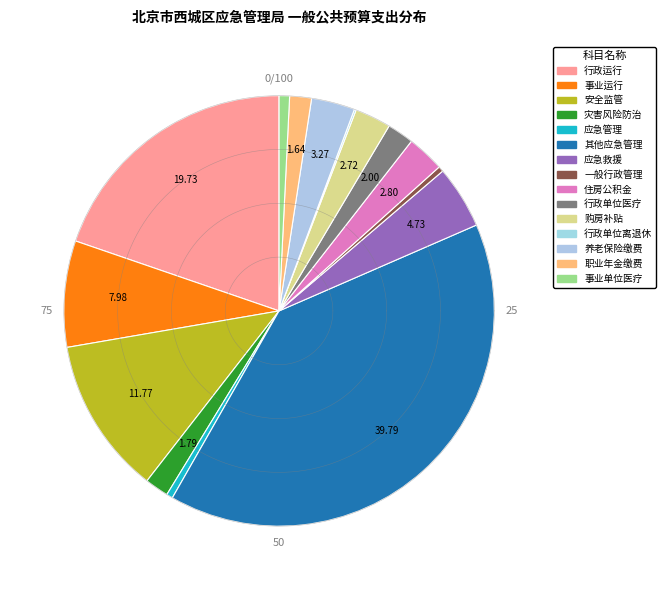

Is it true that 其他应急管理支出 is 40% of the pie?

True